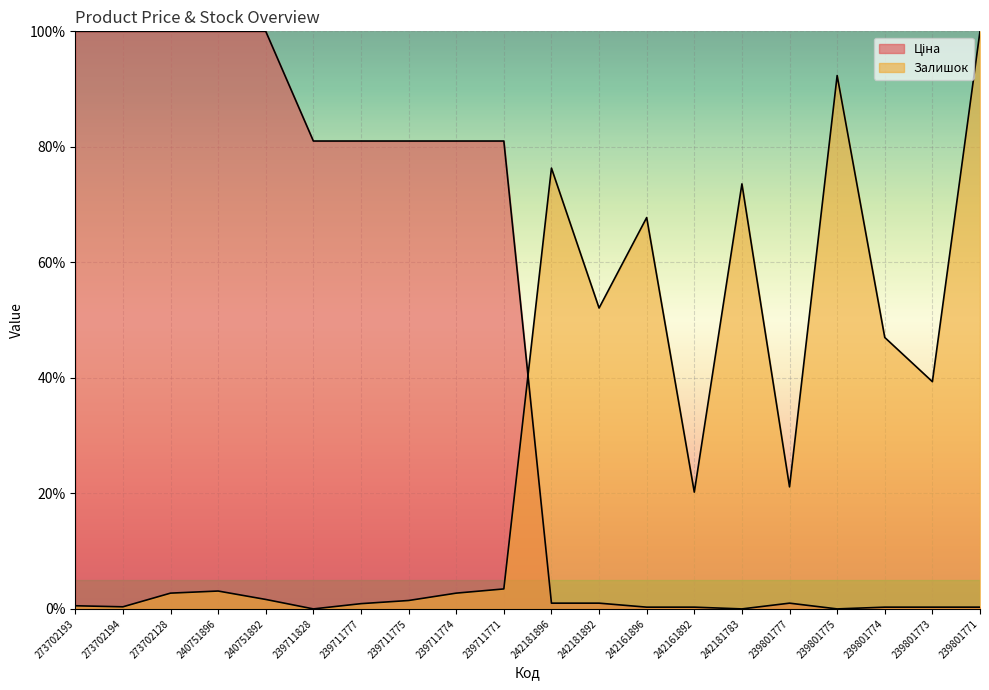

List the labels in order of Ціна value, largest first.

273702193, 273702194, 273702128, 240751896, 240751892, 239711828, 239711777, 239711775, 239711774, 239711771, 242181896, 242181892, 239801777, 242161896, 242161892, 239801774, 239801773, 239801771, 242181783, 239801775